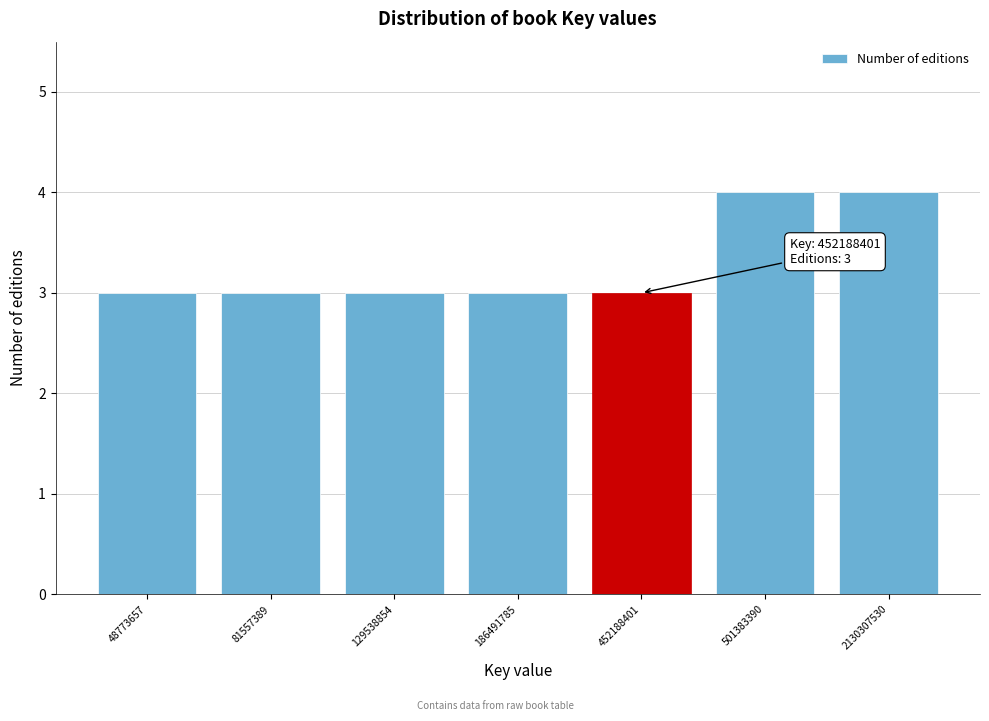

Reading left to right, what are all the values shown in this chart?

48773657=3	81557389=3	129538854=3	186491785=3	452188401=3	501383390=4	2130307530=4